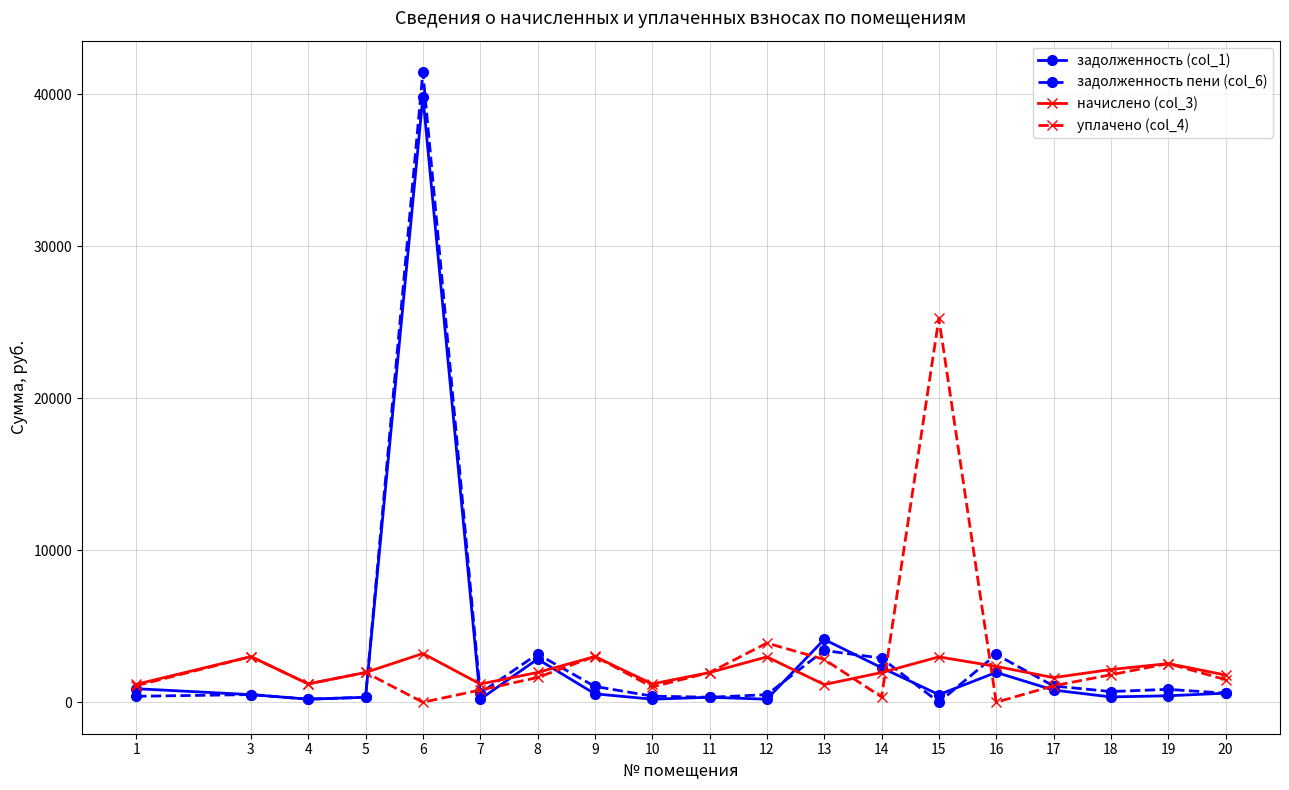

Is the value of задолженность пени (col_6) at 1 greater than the value of уплачено (col_4) at 18?

No